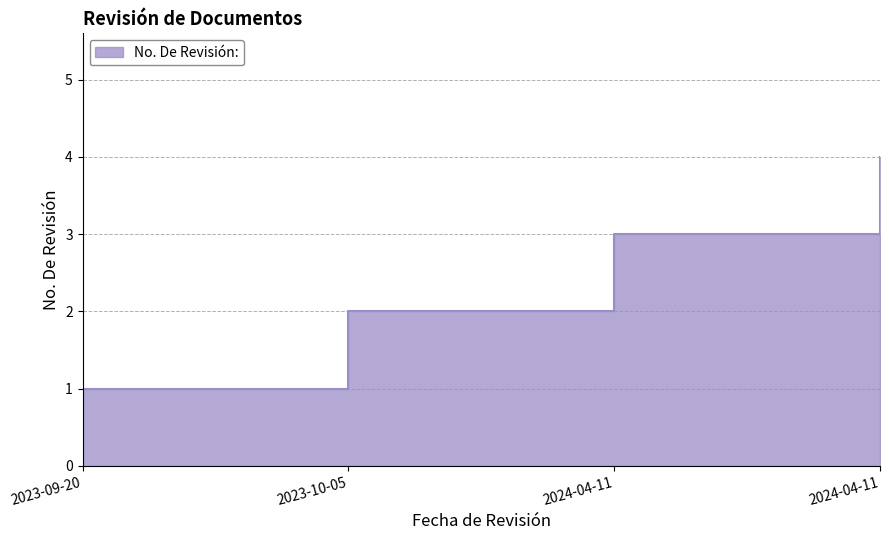

The chart shows a value of 1 at 2024-04-11. True or false?

False